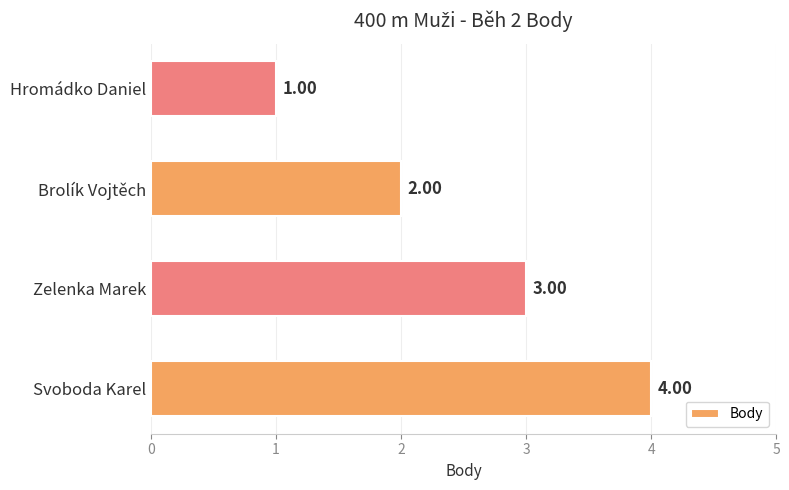

Rank the categories by value from lowest to highest.

Hromádko Daniel, Brolík Vojtěch, Zelenka Marek, Svoboda Karel